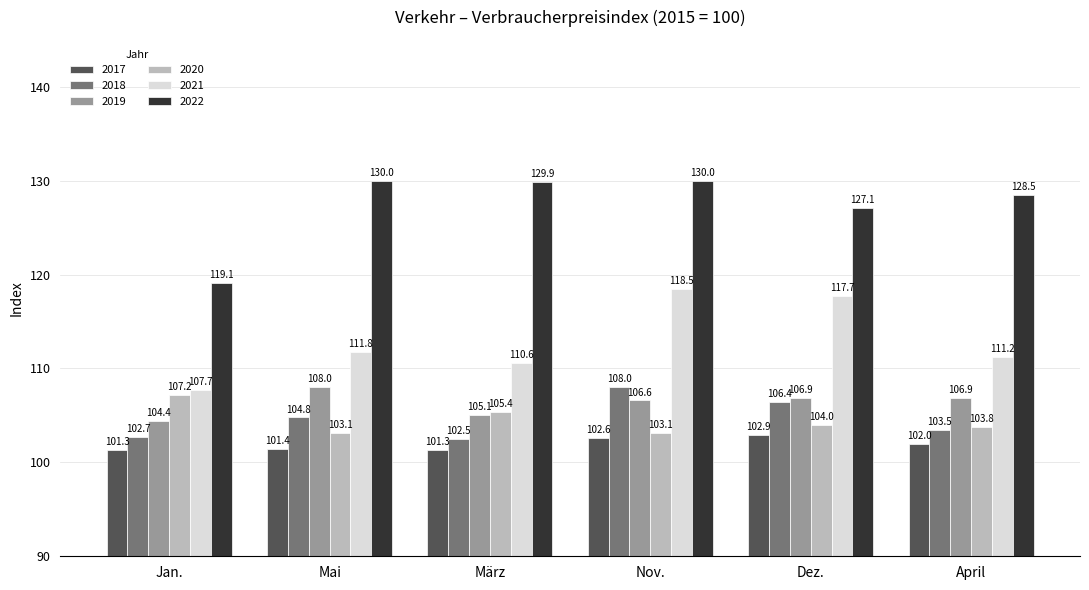

The value of 2017 at März is 149.4. True or false?

False